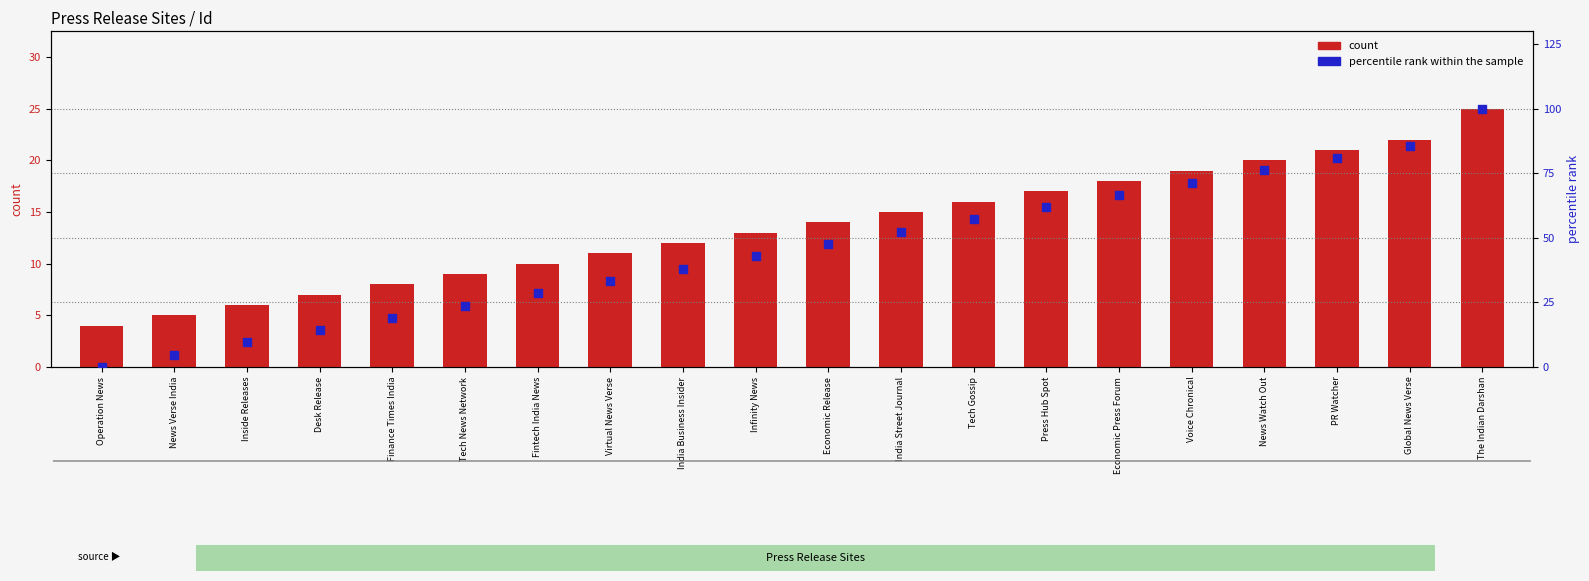

Which series reaches the maximum Y coordinate?

percentile rank within the sample